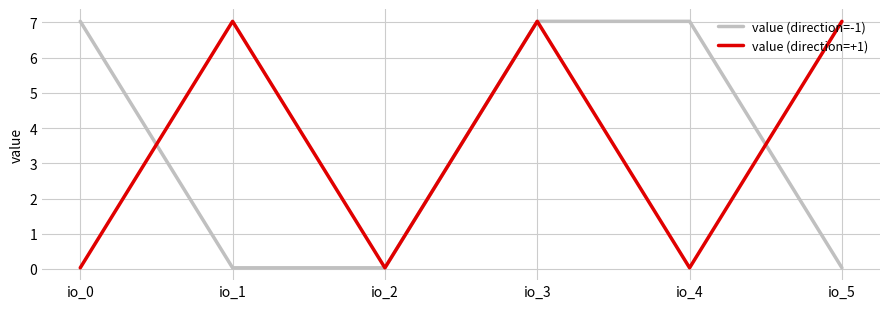

What is the highest value of the value (direction=-1) series?

7.0